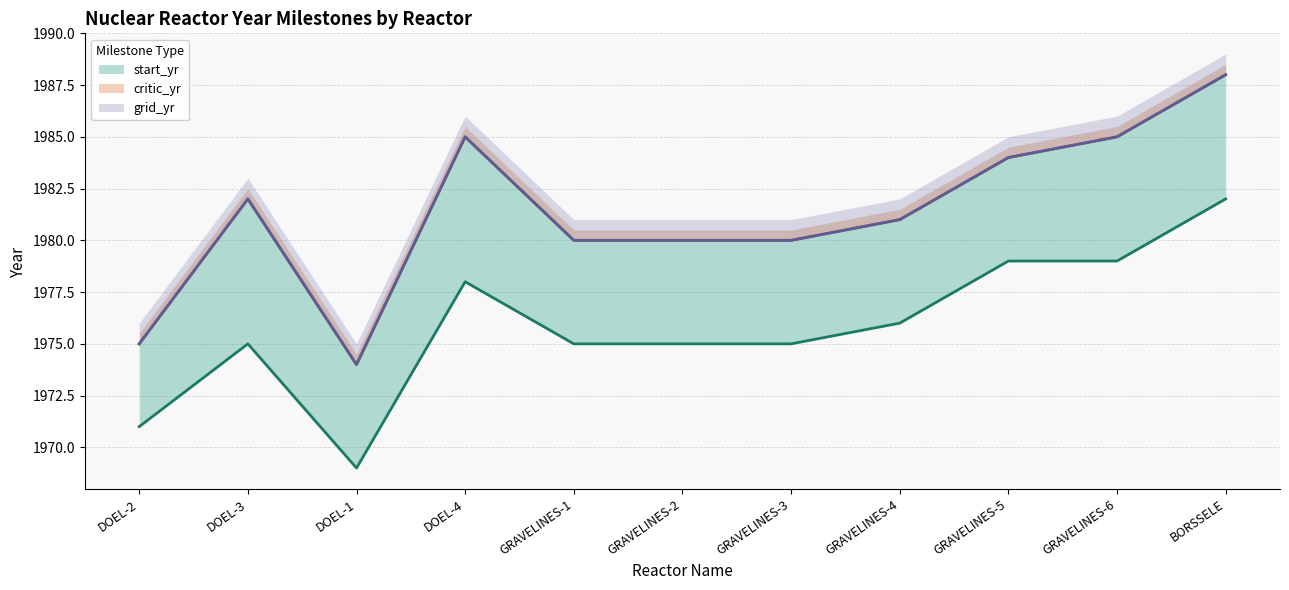

Reading left to right, what are all the values shown in this chart?

start_yr: 1971	1975	1969	1978	1975	1975	1975	1976	1979	1979	1982
critic_yr: 1975	1982	1974	1985	1980	1980	1980	1981	1984	1985	1988
grid_yr: 1975	1982	1974	1985	1980	1980	1980	1981	1984	1985	1988